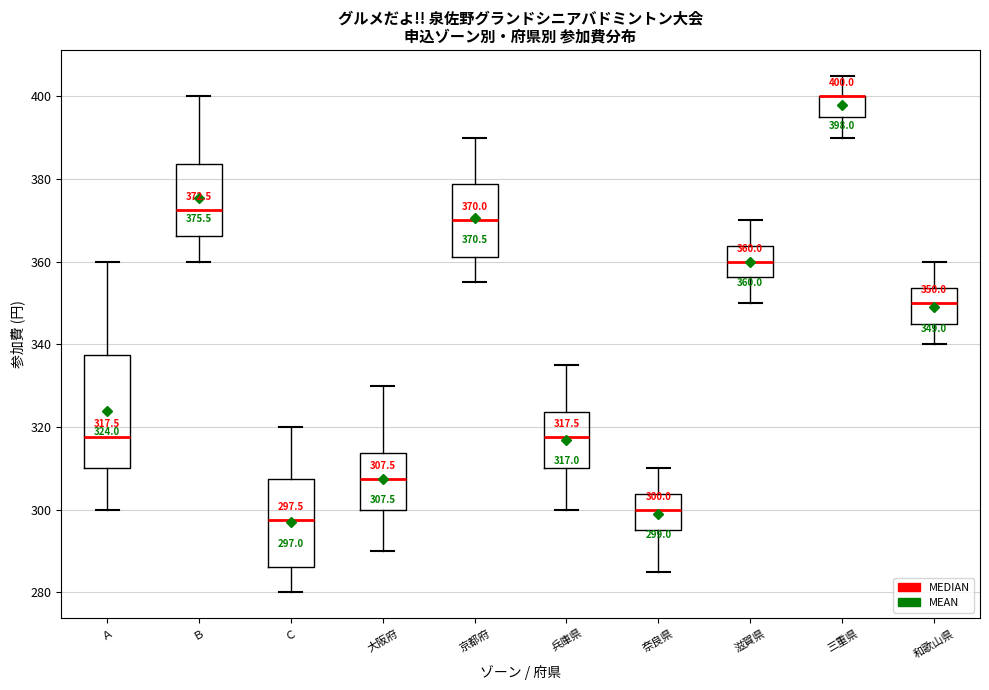

Which box is the tallest, from its lower edge to its upper edge?

Ａ